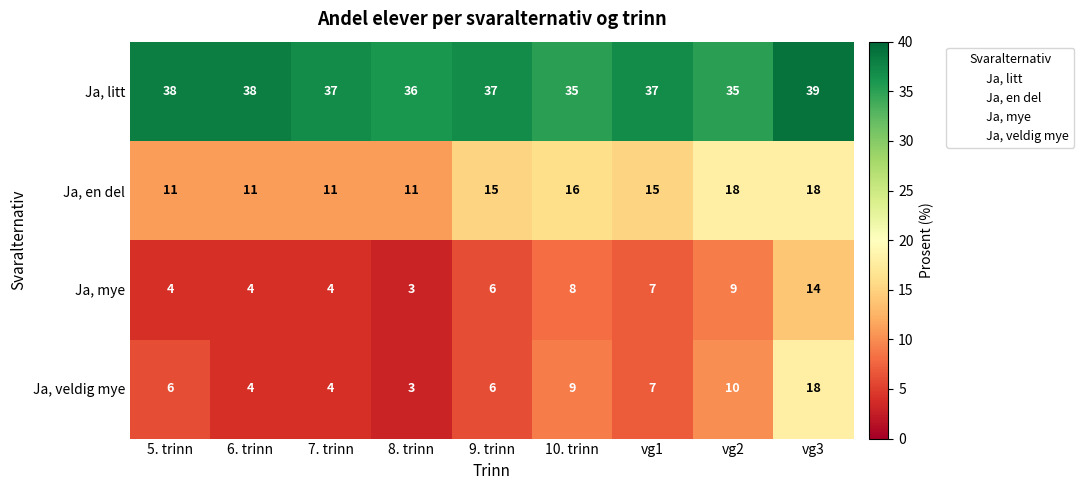

What is the spread (max minus min) of values at 7. trinn?

33